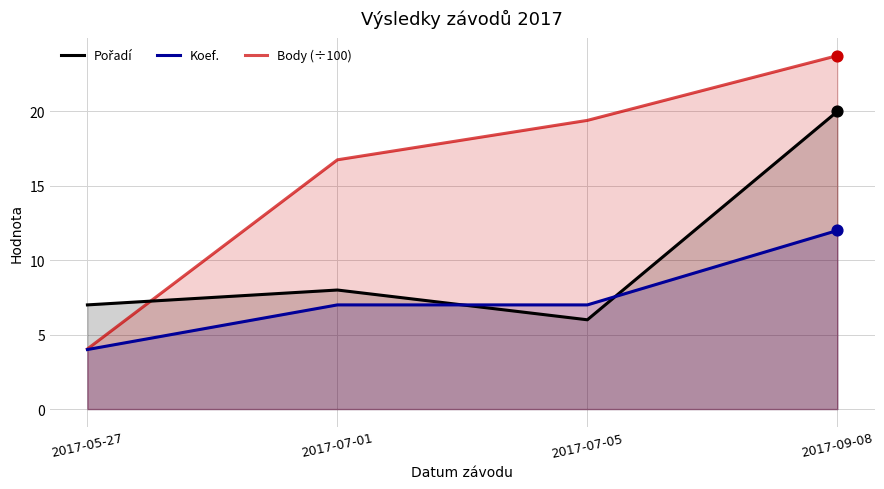

What are all the series names shown in the legend?

Pořadí, Koef., Body (÷100)